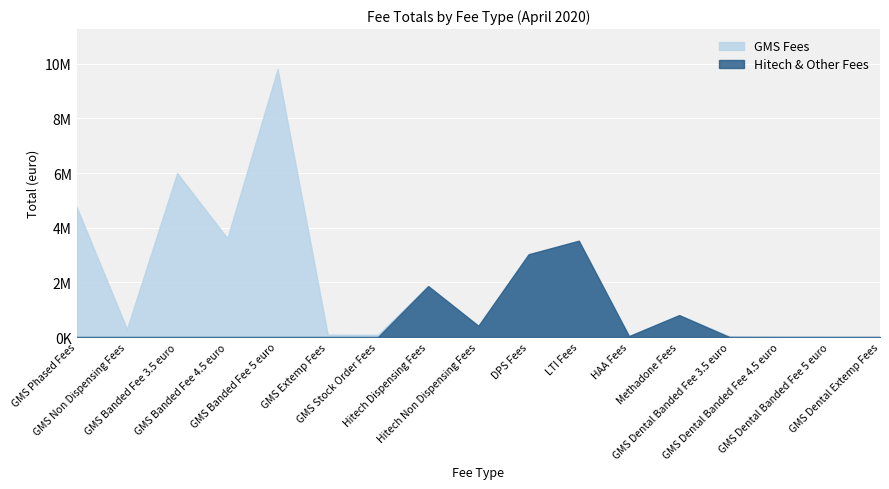

Reading left to right, transcribe all the data shown in this chart.

GMS Fees: GMS Phased Fees=4747449	GMS Non Dispensing Fees=292839	GMS Banded Fee 3.5 euro=5999508	GMS Banded Fee 4.5 euro=3614603	GMS Banded Fee 5 euro=9796960	GMS Extemp Fees=86926	GMS Stock Order Fees=83200	Hitech Dispensing Fees=0	Hitech Non Dispensing Fees=0	DPS Fees=0	LTI Fees=0	HAA Fees=0	Methadone Fees=0	GMS Dental Banded Fee 3.5 euro=22008	GMS Dental Banded Fee 4.5 euro=4829	GMS Dental Banded Fee 5 euro=3155	GMS Dental Extemp Fees=294
Hitech & Other Fees: GMS Phased Fees=0	GMS Non Dispensing Fees=0	GMS Banded Fee 3.5 euro=0	GMS Banded Fee 4.5 euro=0	GMS Banded Fee 5 euro=0	GMS Extemp Fees=0	GMS Stock Order Fees=0	Hitech Dispensing Fees=1864177	Hitech Non Dispensing Fees=411327	DPS Fees=3027486	LTI Fees=3524360	HAA Fees=34384	Methadone Fees=802781	GMS Dental Banded Fee 3.5 euro=0	GMS Dental Banded Fee 4.5 euro=0	GMS Dental Banded Fee 5 euro=0	GMS Dental Extemp Fees=0